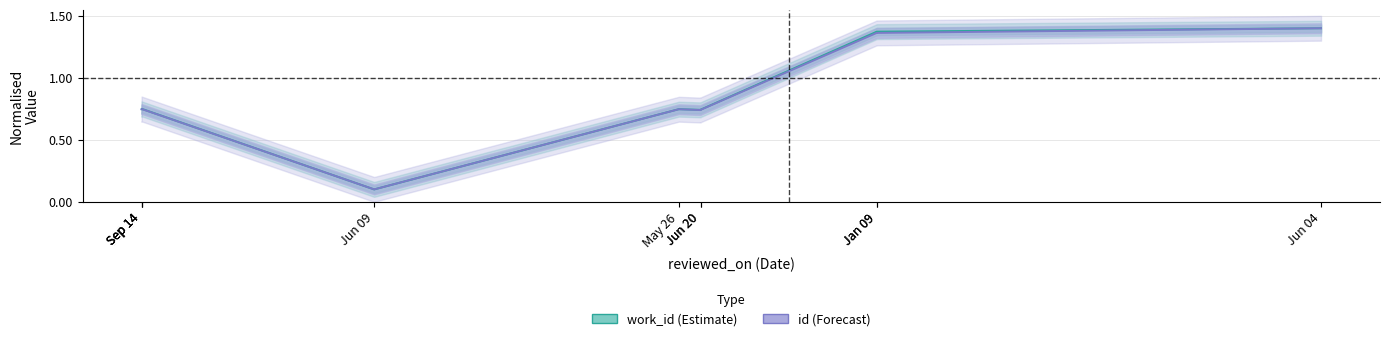

At which category is the sum across all series the highest?

Jun 04